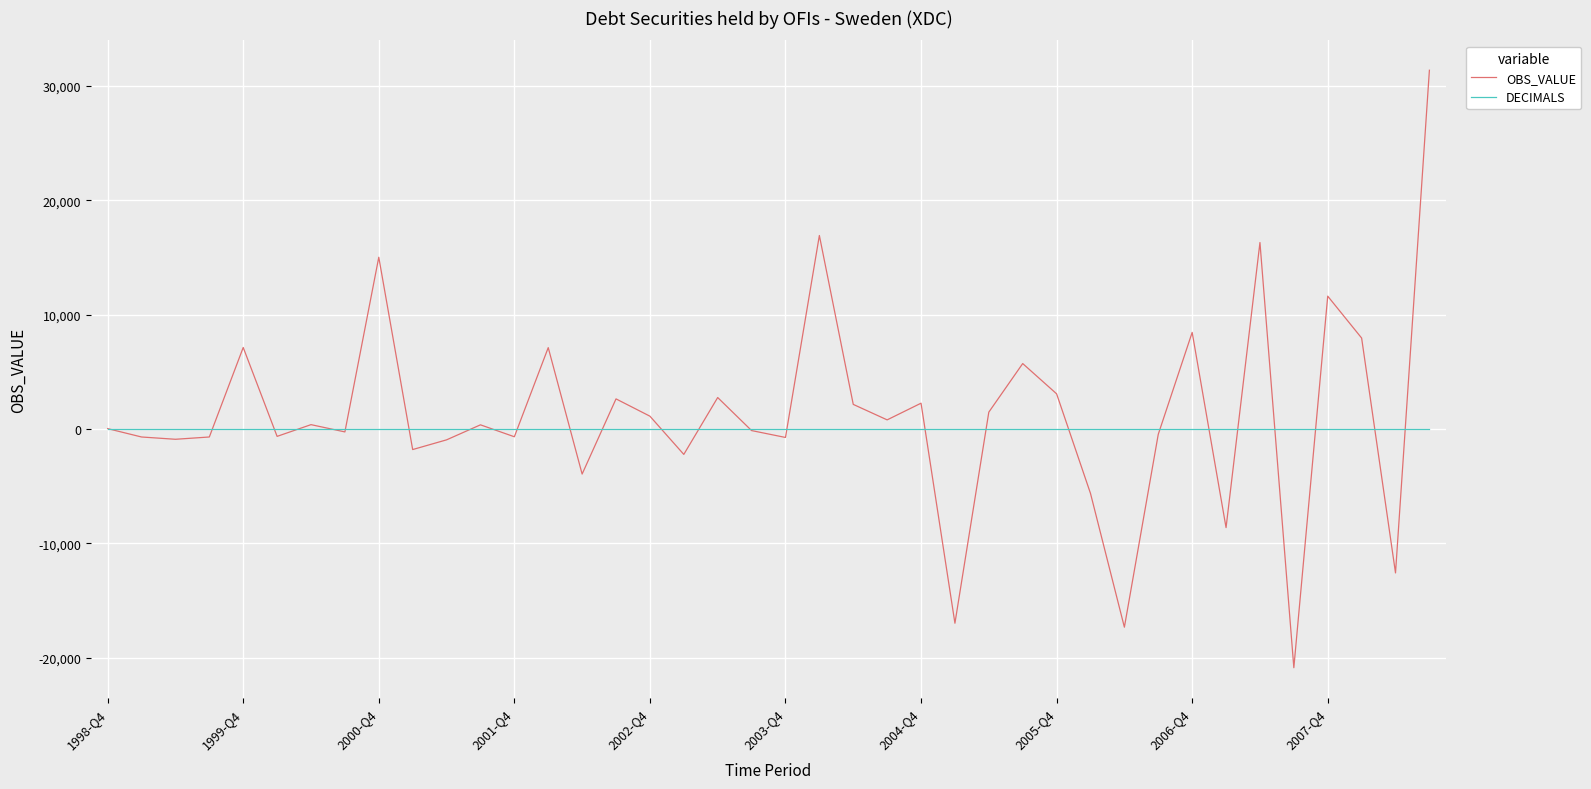

Rank the series by their maximum value, from lowest to highest.

DECIMALS, OBS_VALUE